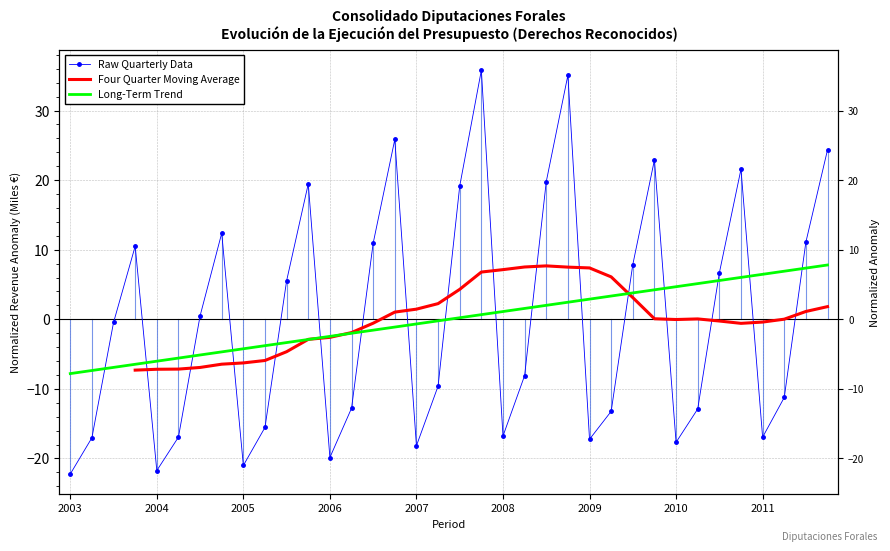

Is it true that Four Quarter Moving Average equals 6.8 at 19?

True